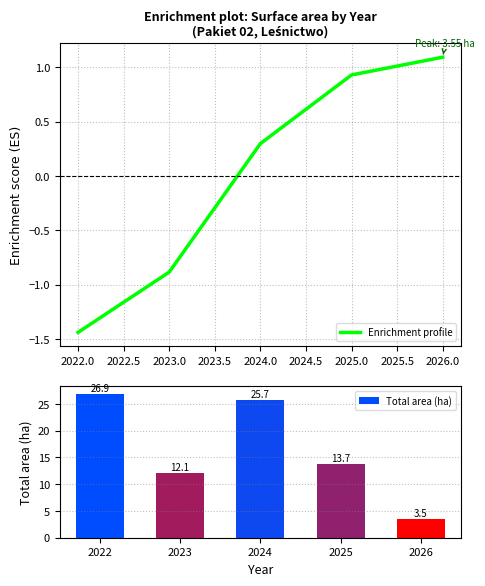

Which category has the lowest value in the Enrichment profile series?

2022.0